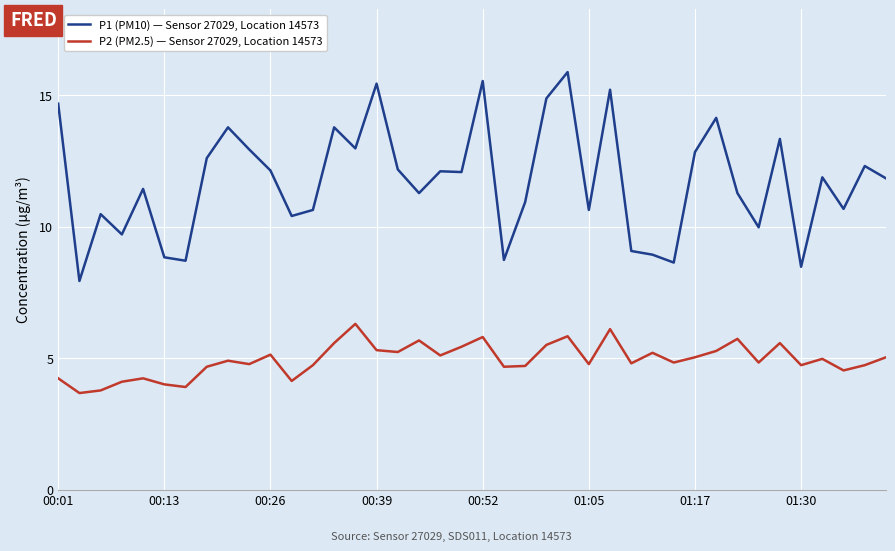

Which series has the largest total across all categories?

P1 (PM10) — Sensor 27029, Location 14573